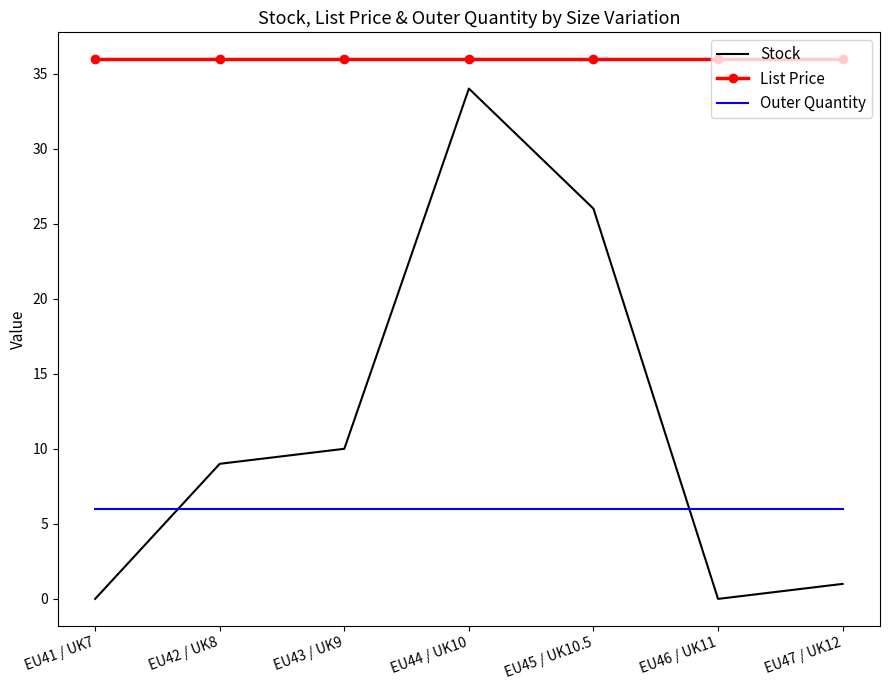

Rank the series by their maximum value, from lowest to highest.

Outer Quantity, Stock, List Price